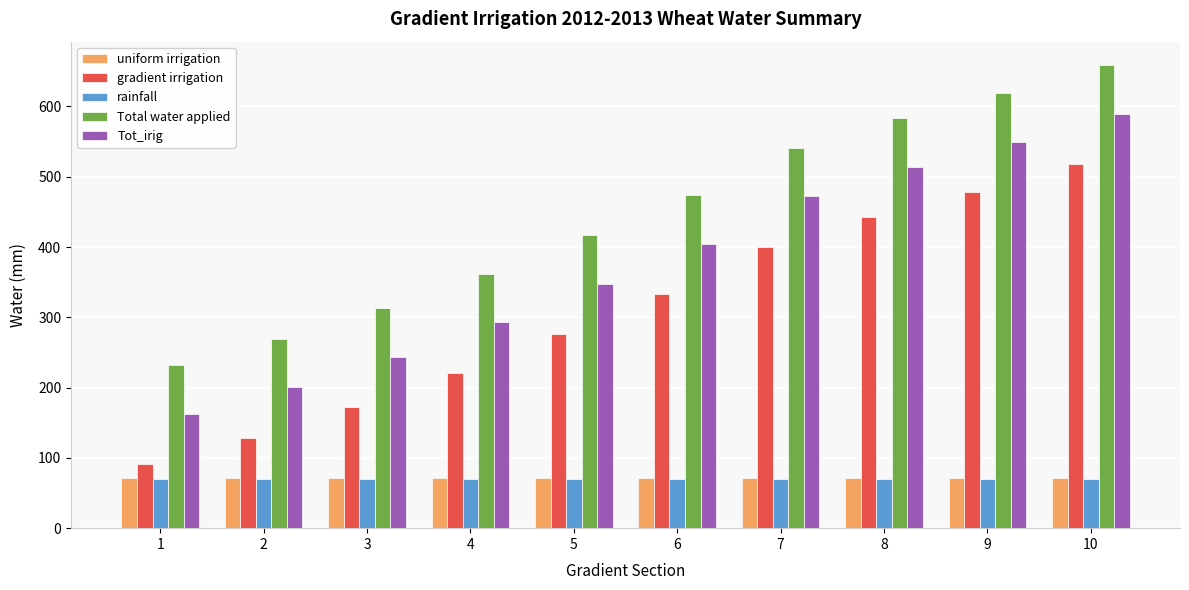

Count the number of data series in this chart.

5